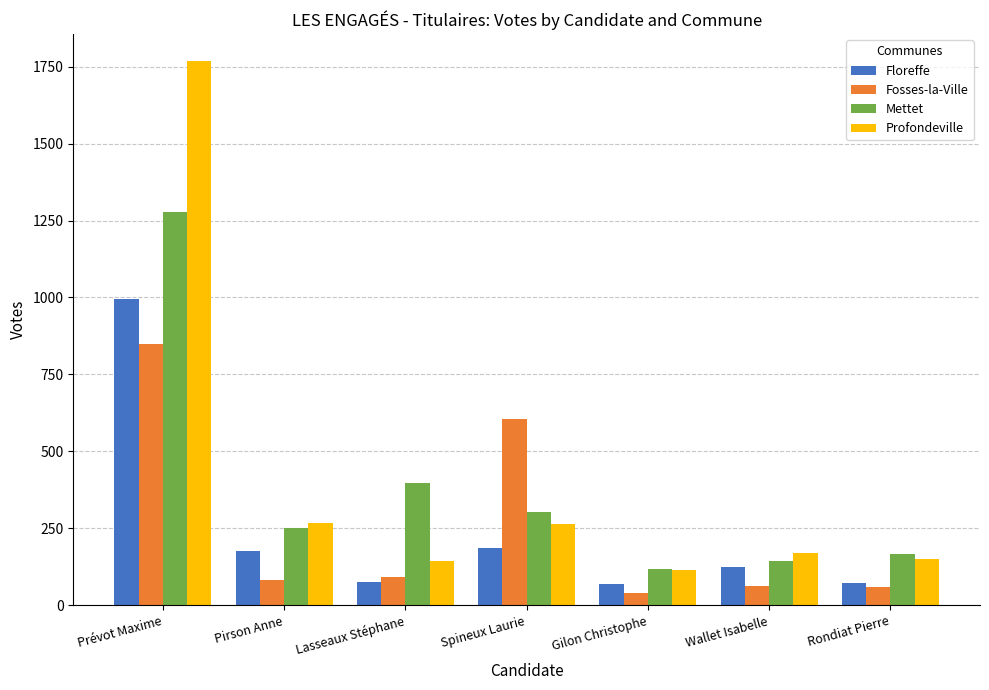

Are the bars horizontal?

No